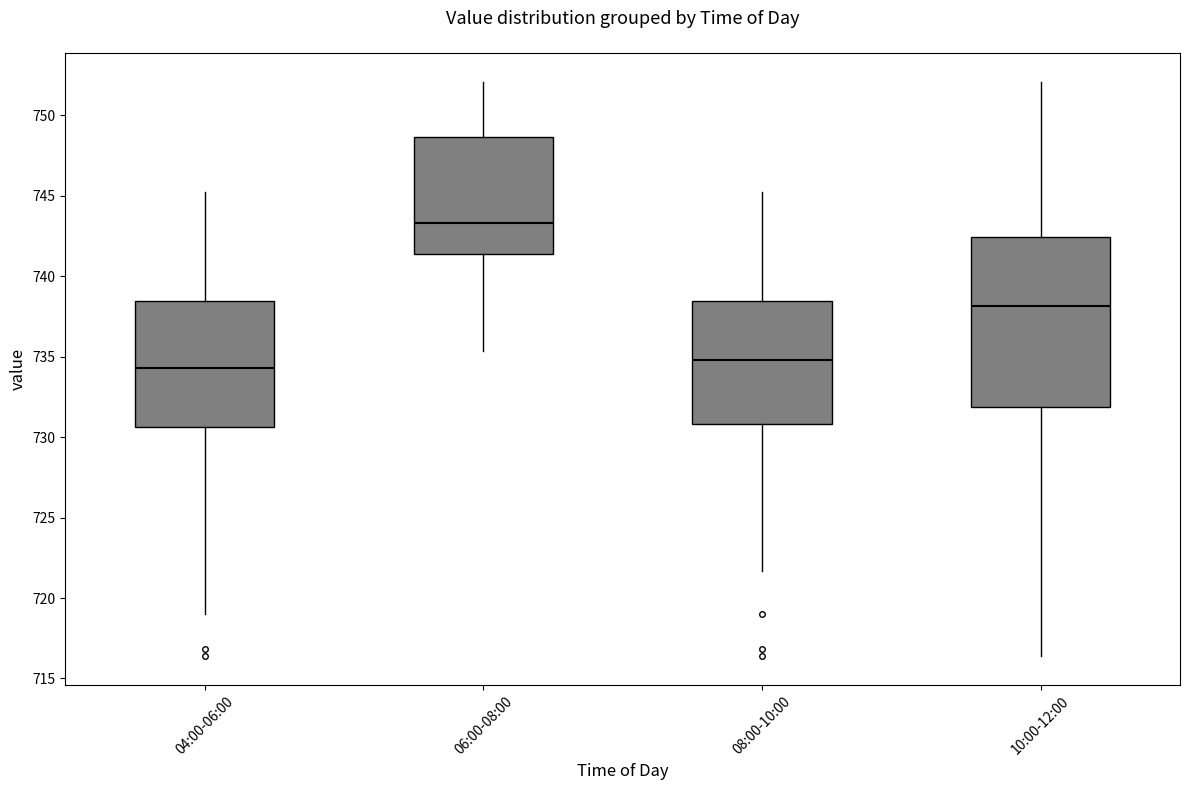

Comparing the boxes themselves (not the whiskers), which one is the tallest?

10:00-12:00